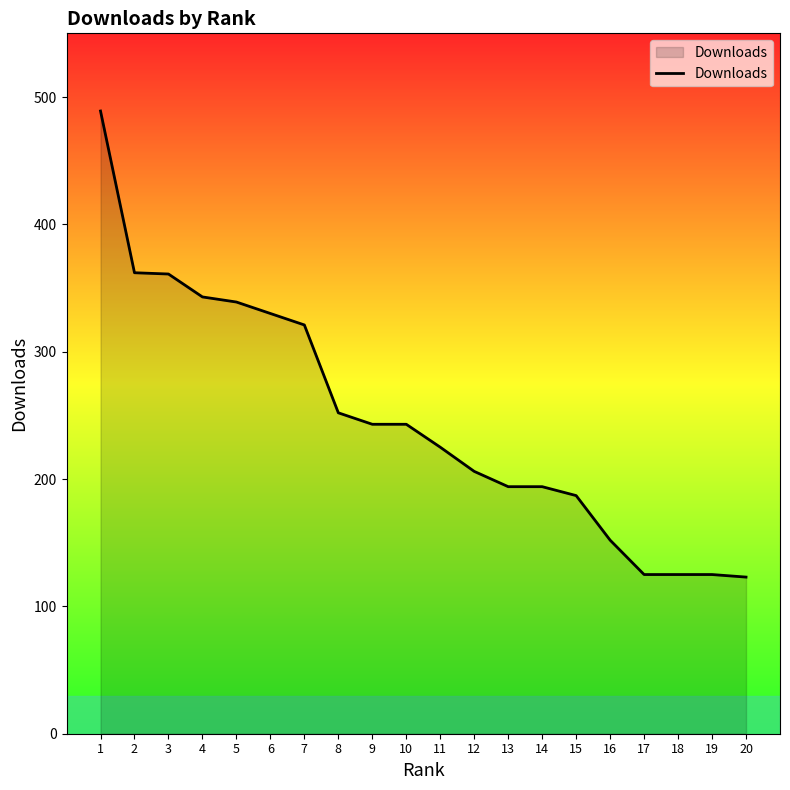

Does the chart have visible grid lines?

No